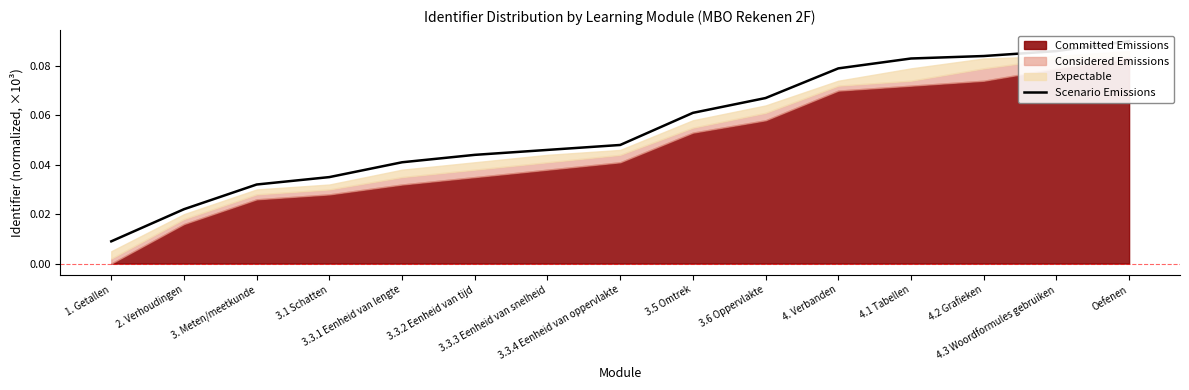

What is the label of the 3rd point from the left?

3. Meten/meetkunde